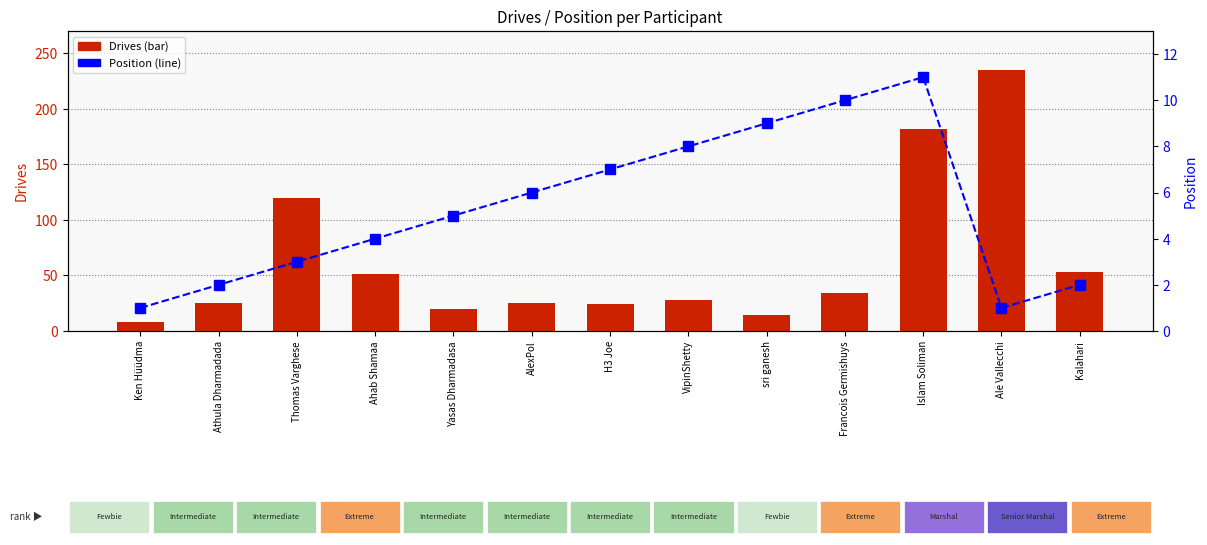

The value of Position at Francois Germishuys is 4. True or false?

False